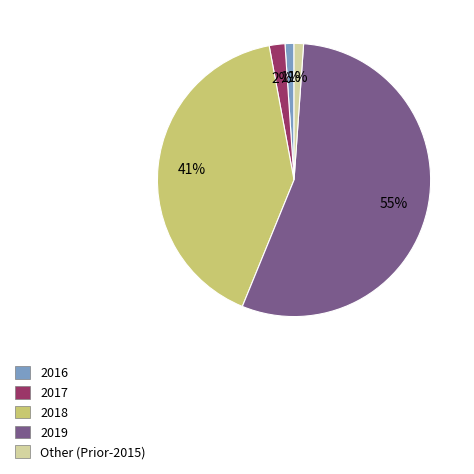

Is the sum of 2017 and 2019 greater than half?

Yes